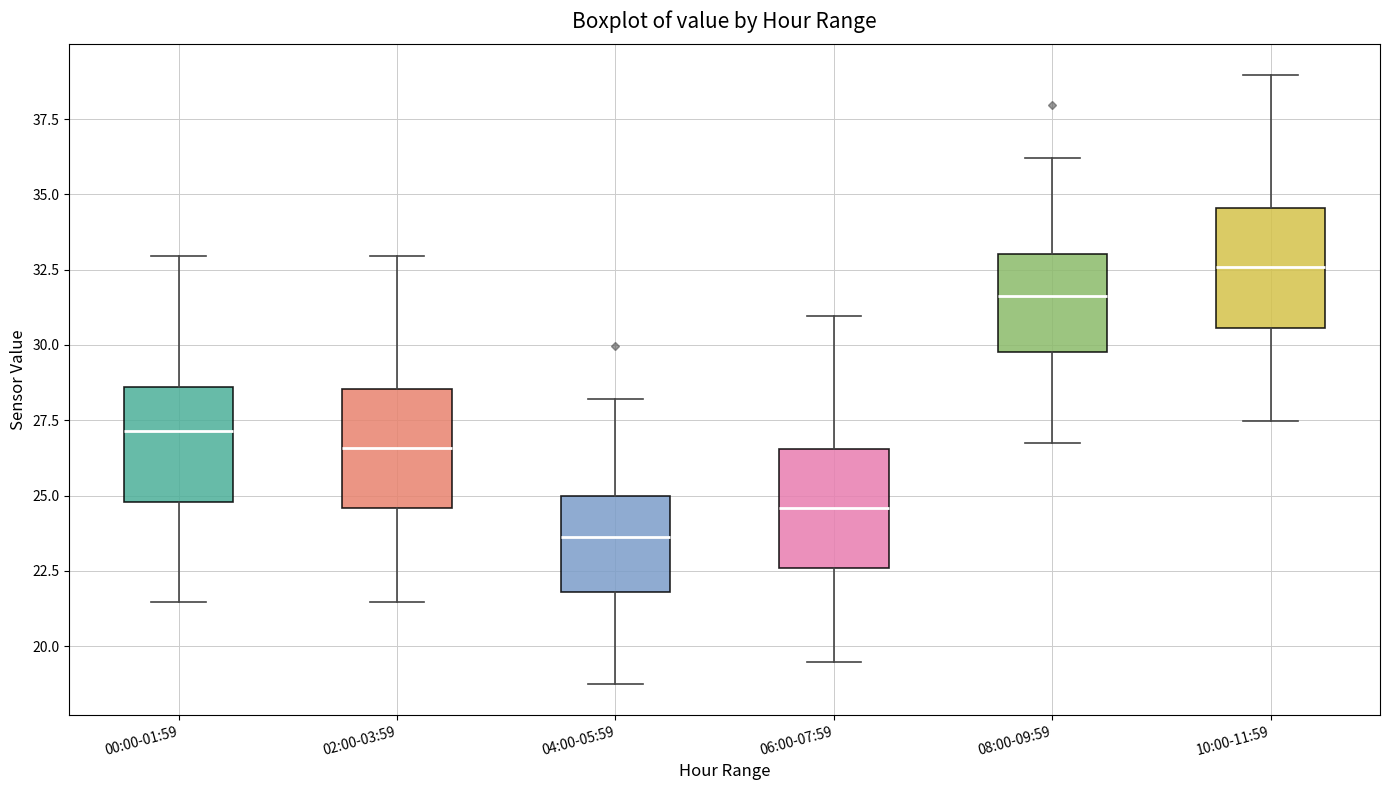

Reading left to right, read every box against the y-axis: the position of its median line, the range the box covers, and the ends of its whiskers. The values are not printed on the chart, so give them approximately, as read against the axis.

00:00-01:59: median 27.0, box 25.0 to 28.5, whiskers 21.5 to 33.0
02:00-03:59: median 26.5, box 24.5 to 28.5, whiskers 21.5 to 33.0
04:00-05:59: median 23.5, box 22.0 to 25.0, whiskers 18.5 to 28.0
06:00-07:59: median 24.5, box 22.5 to 26.5, whiskers 19.5 to 31.0
08:00-09:59: median 31.5, box 30.0 to 33.0, whiskers 26.5 to 36.0
10:00-11:59: median 32.5, box 30.5 to 34.5, whiskers 27.5 to 39.0